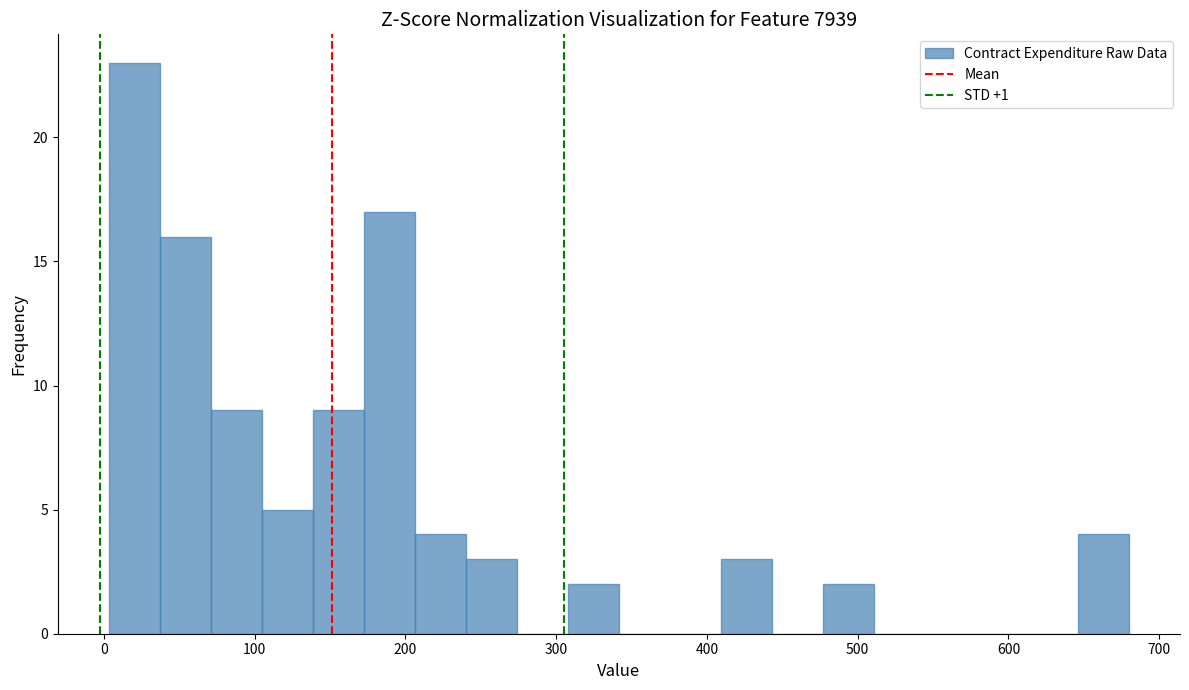

Read against the x-axis, roughly where is the centre of the tallest bar?

20